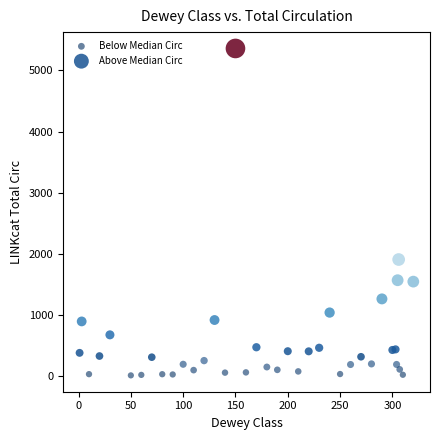

Which series reaches the minimum Y coordinate?

Below Median Circ